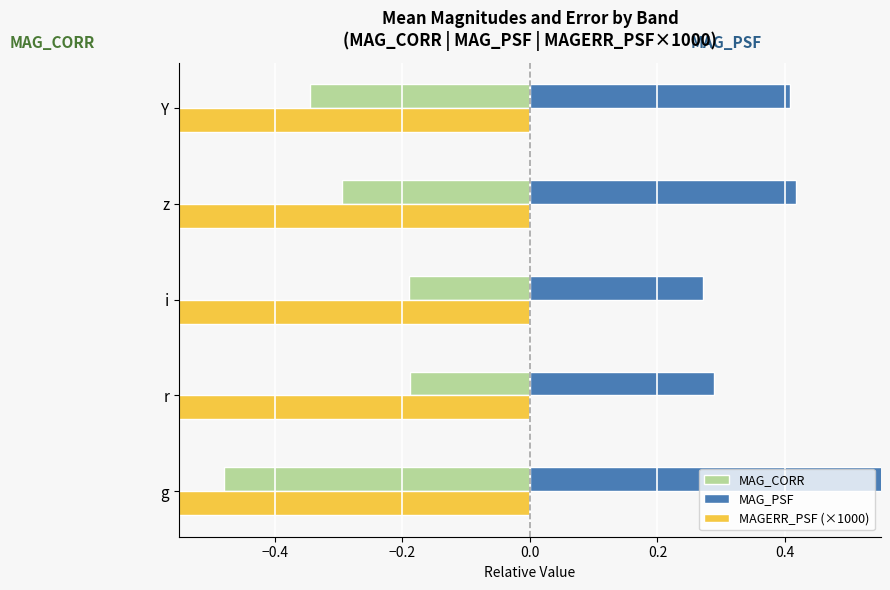

Does the chart contain any negative values?

Yes